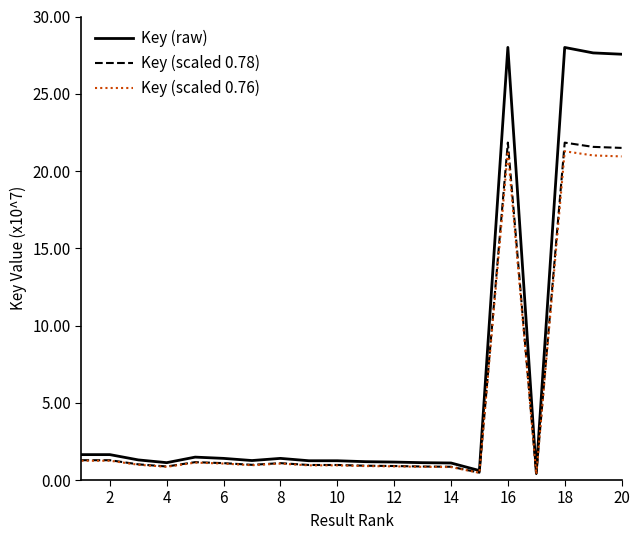

What is the difference between the maximum and minimum values in the Key (scaled 0.76) series?

20.9